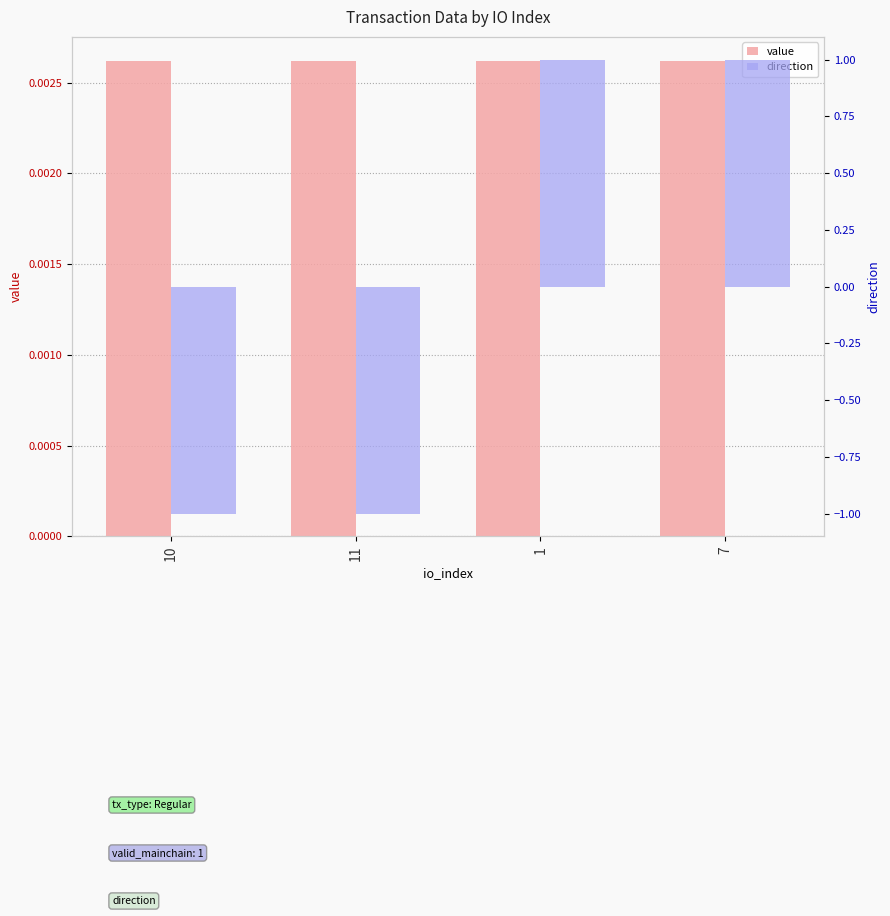

How many bars are there in each group?

2